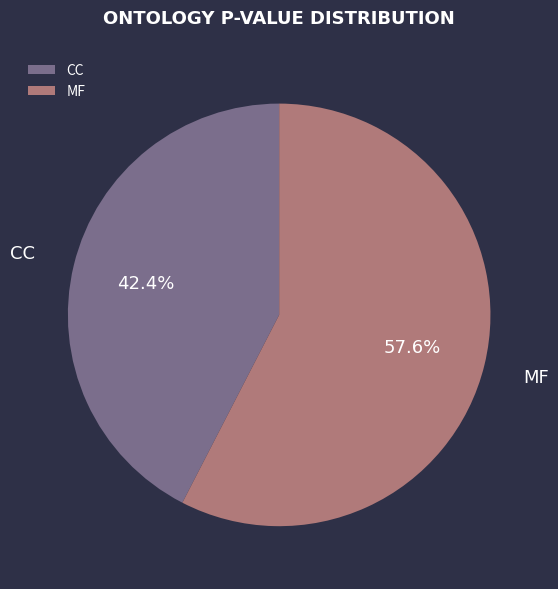

Which slice is the largest?

MF